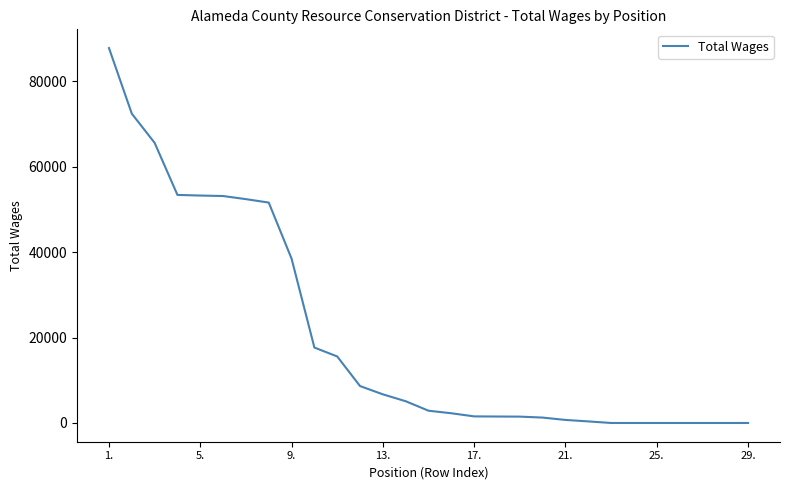

What is the greatest value displayed?

87825